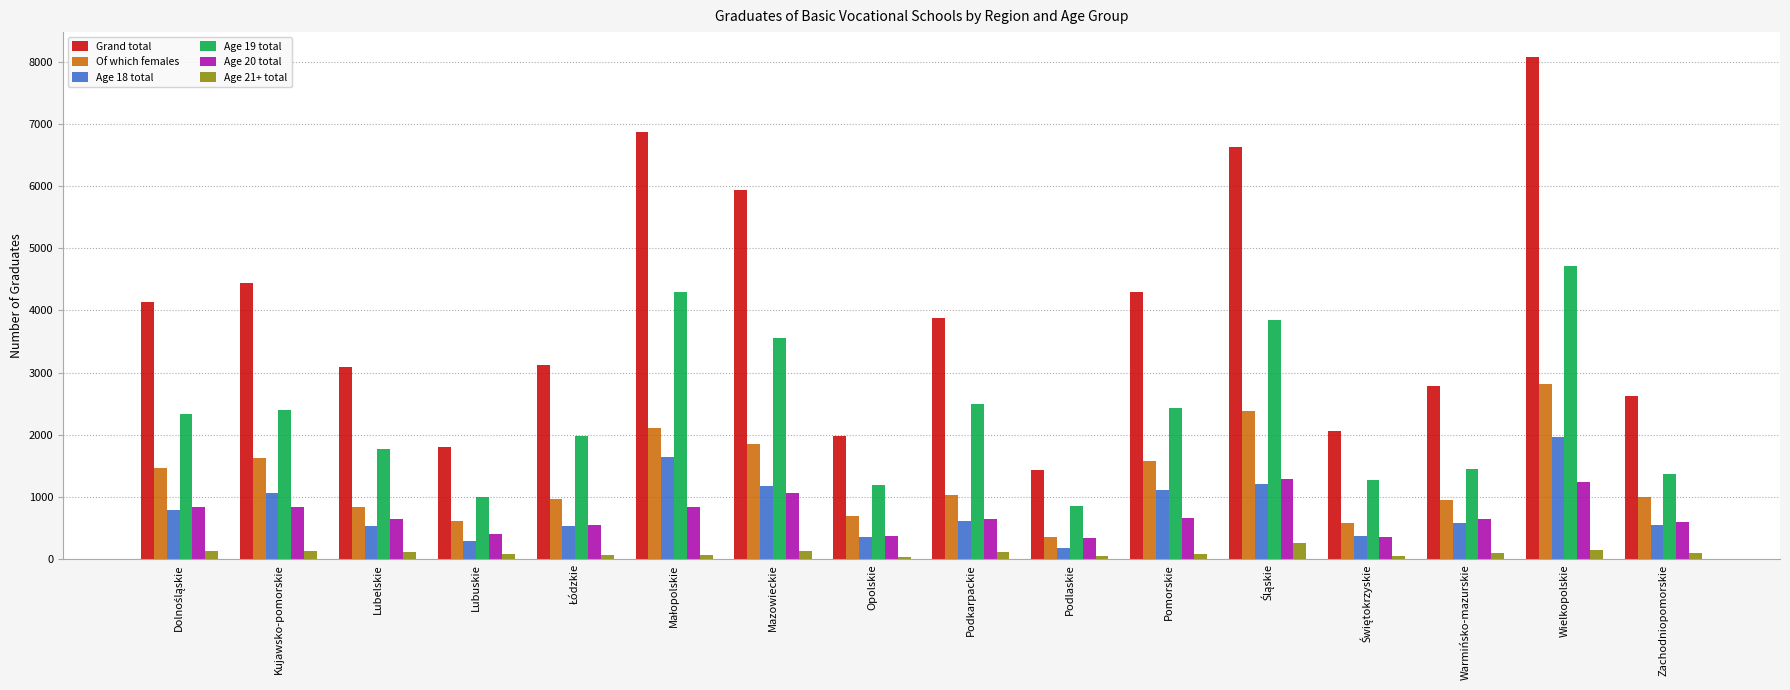

At which label does Grand total reach its peak?

Wielkopolskie